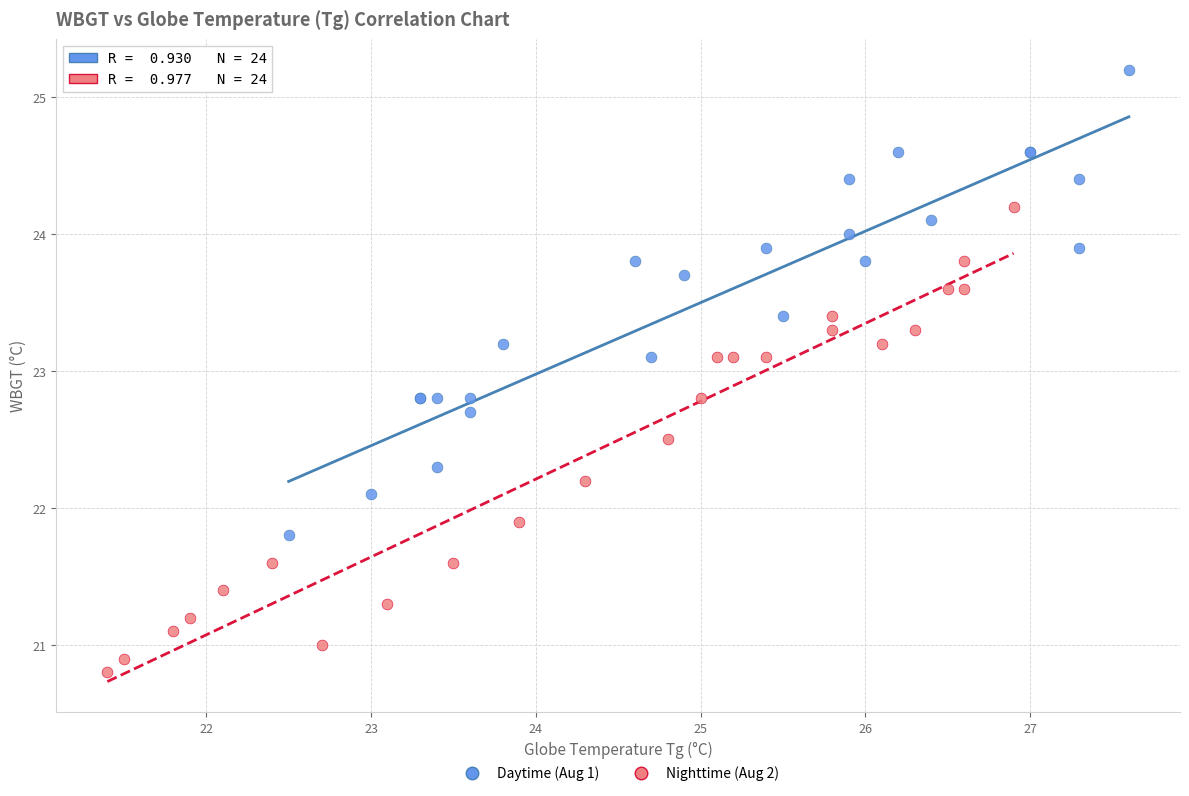

Which series reaches the maximum Y coordinate?

Daytime (Aug 1)